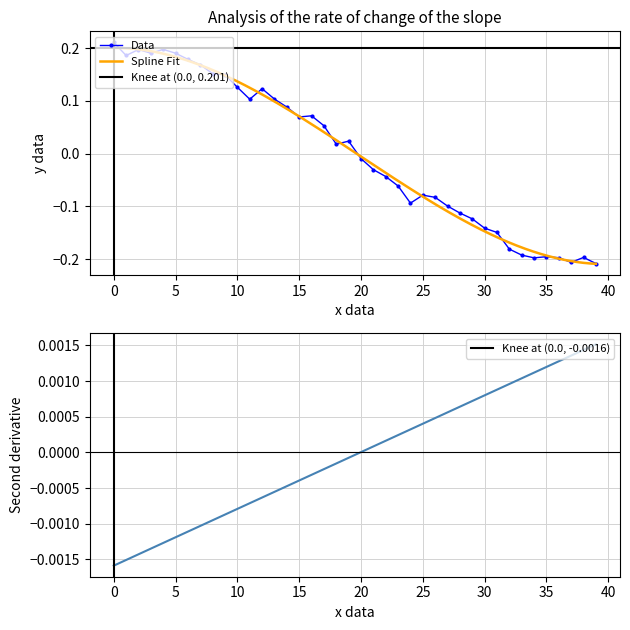

What is the label of the 4th point from the left?

3